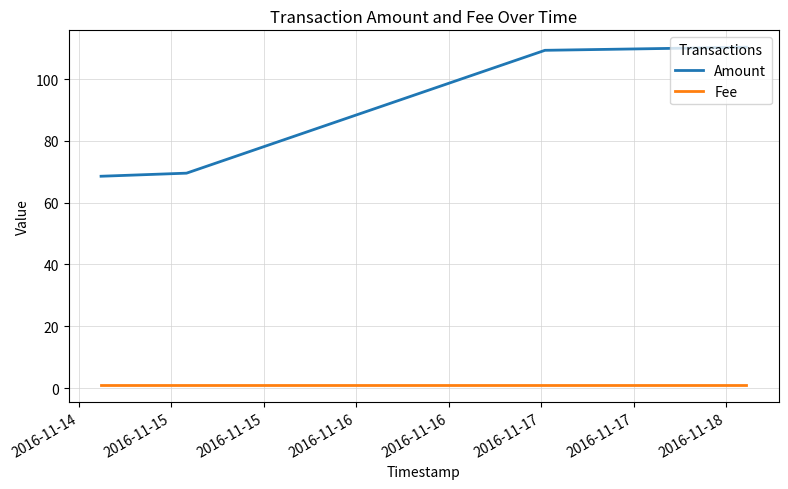

What is the lowest value of the Amount series?

68.6